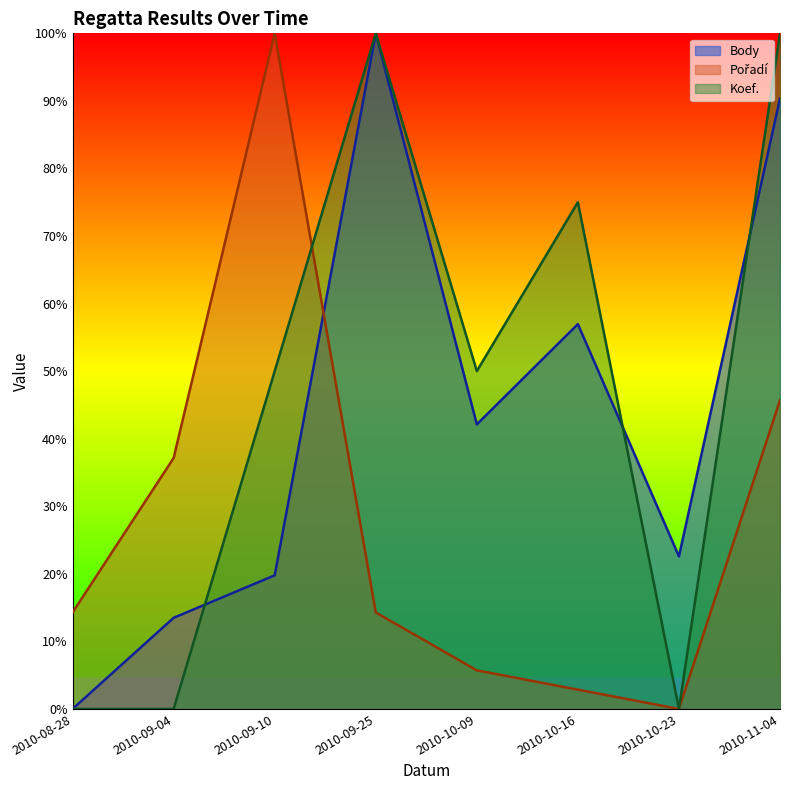

How many lines are shown in the chart?

3